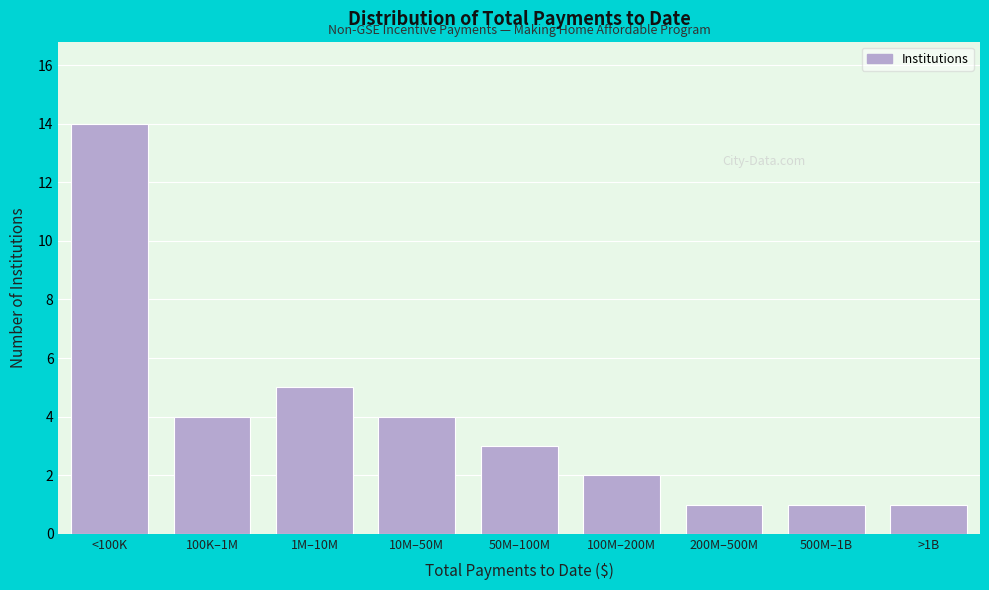

Reading right to left, extract all data points from this chart.

>1B=1	500M–1B=1	200M–500M=1	100M–200M=2	50M–100M=3	10M–50M=4	1M–10M=5	100K–1M=4	<100K=14